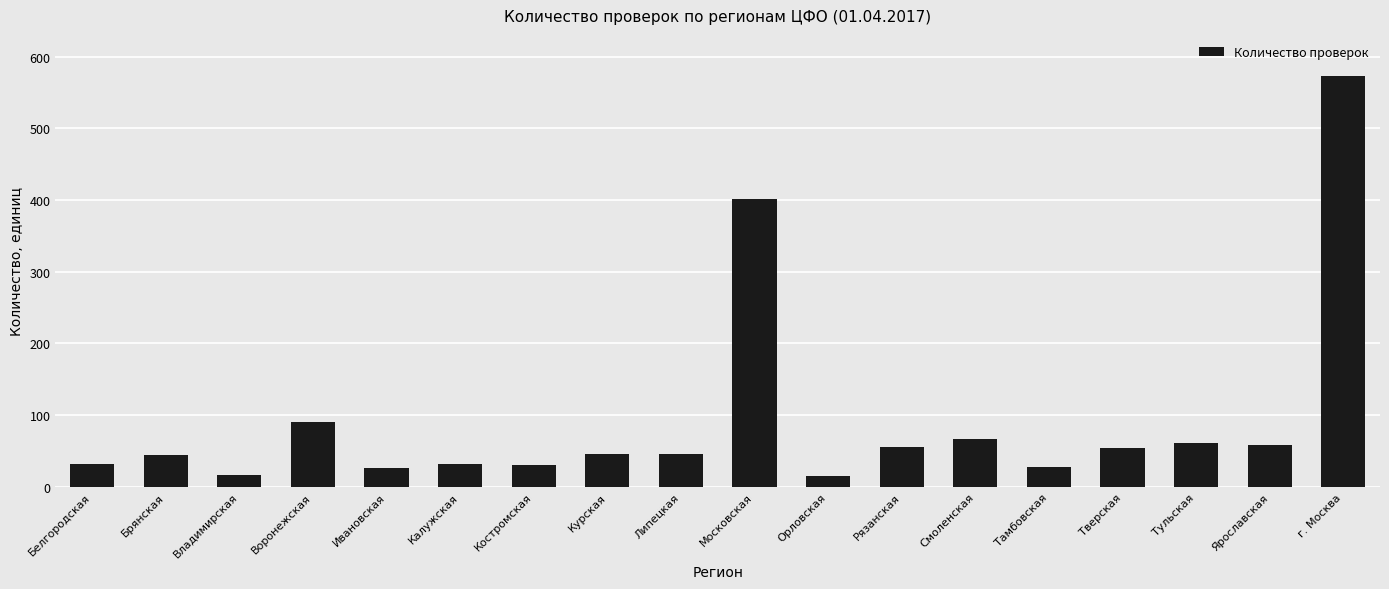

What is the sum of all values?

1679